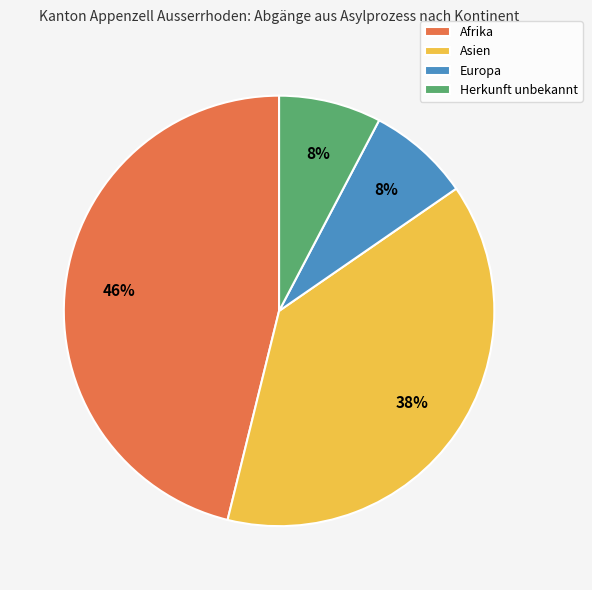

The Europa slice represents 8% of the pie. True or false?

True